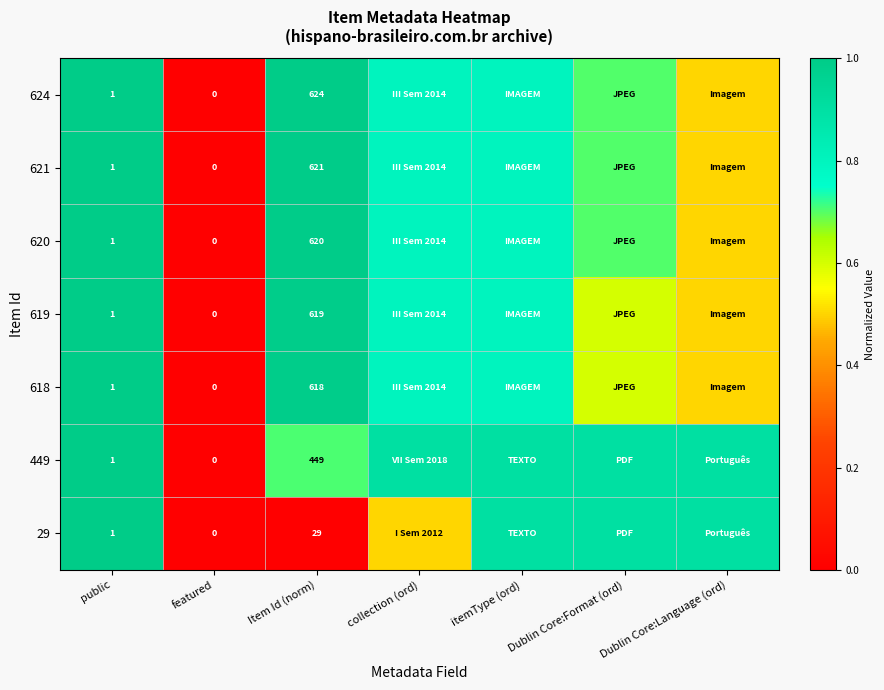

The value of 619 at Item Id (norm) is 619.0. True or false?

True